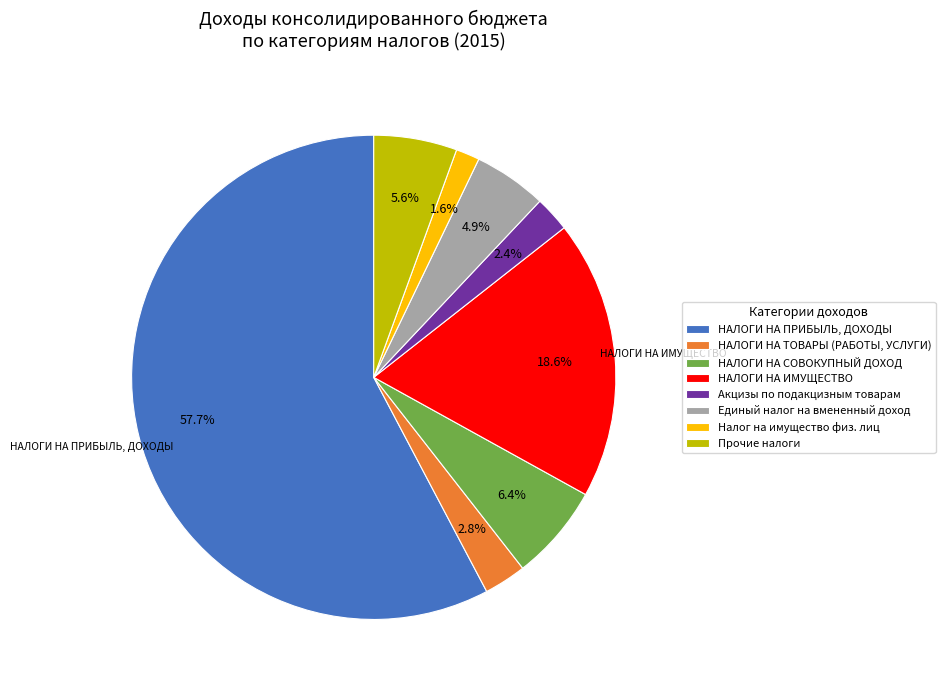

Does НАЛОГИ НА ПРИБЫЛЬ, ДОХОДЫ represent more than half of the total?

Yes